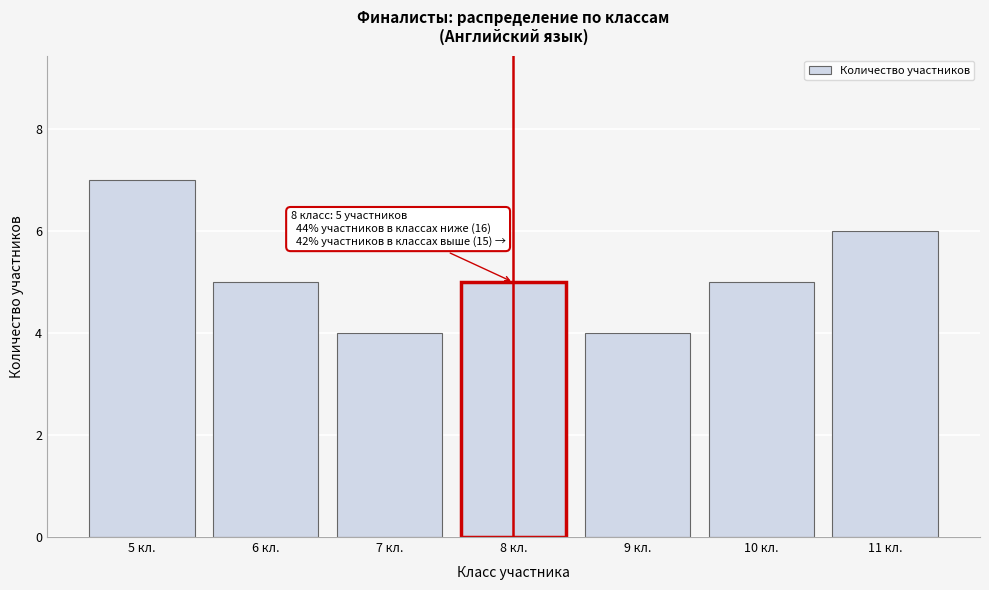

Reading left to right, what are all the values shown in this chart?

7	5	4	5	4	5	6